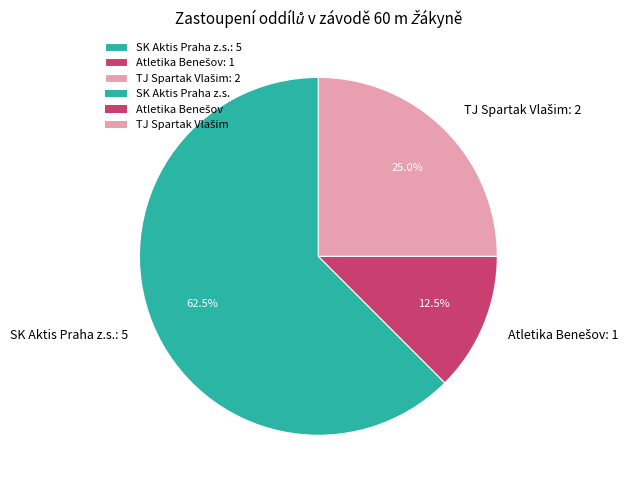

How many segments does this pie chart have?

3